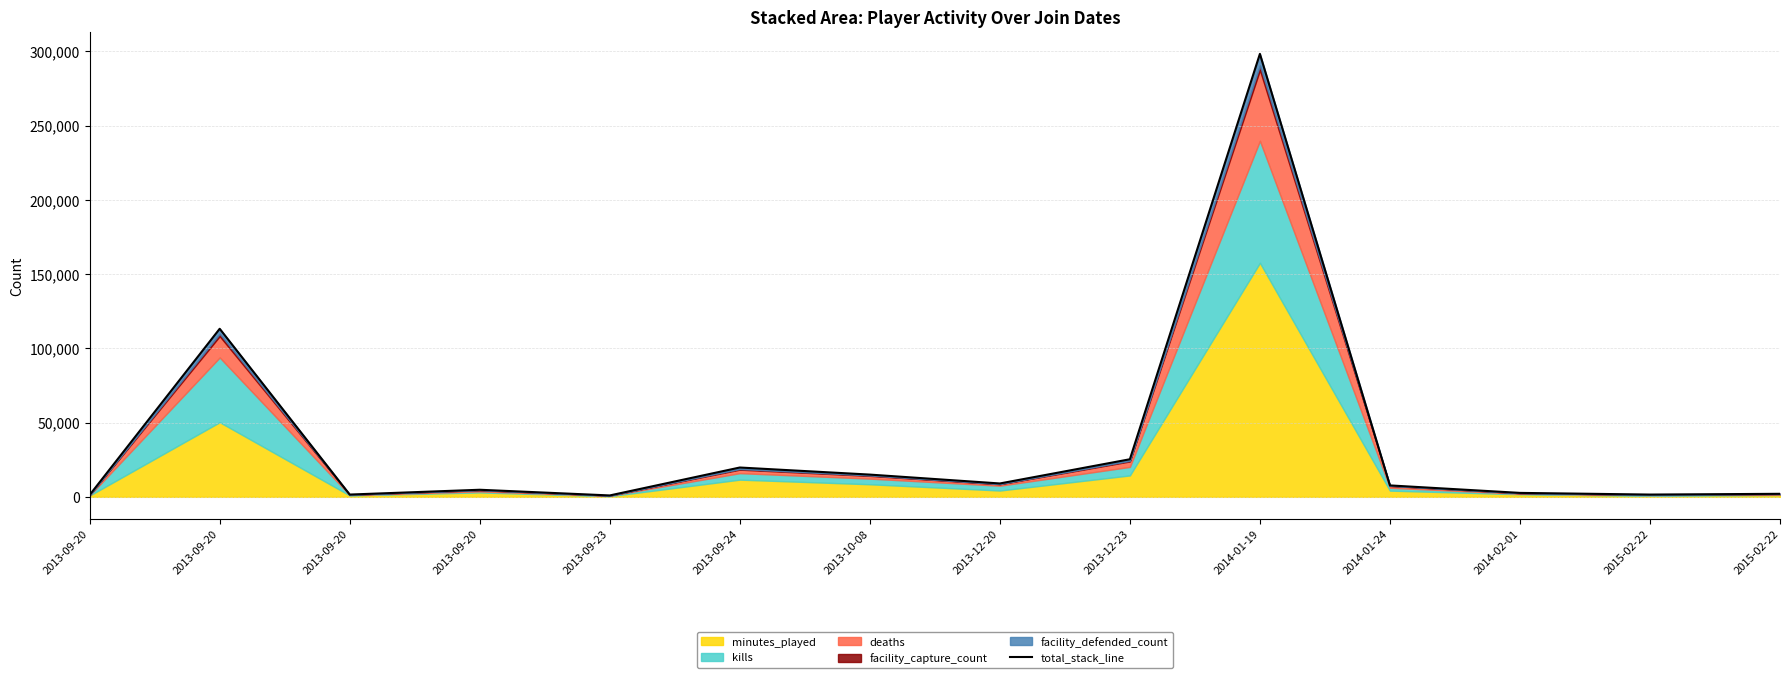

Which category has the highest value across all series?

2014-01-19